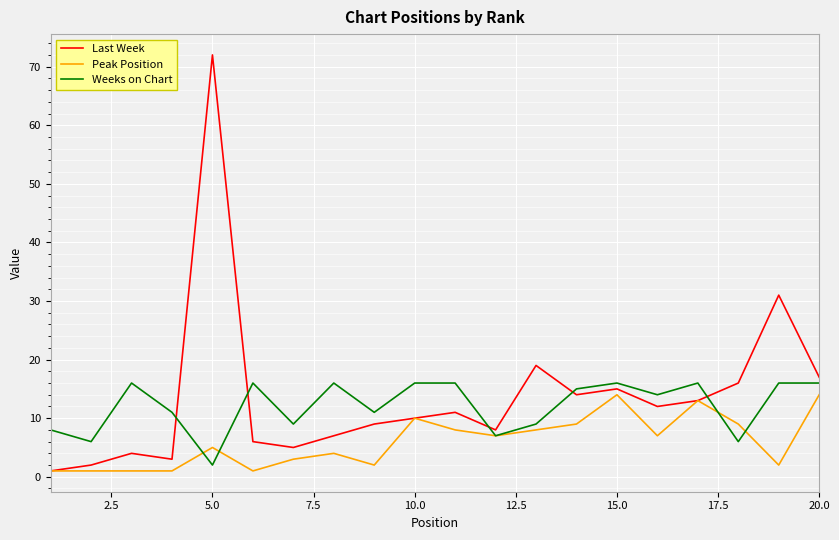

How many lines are shown in the chart?

3